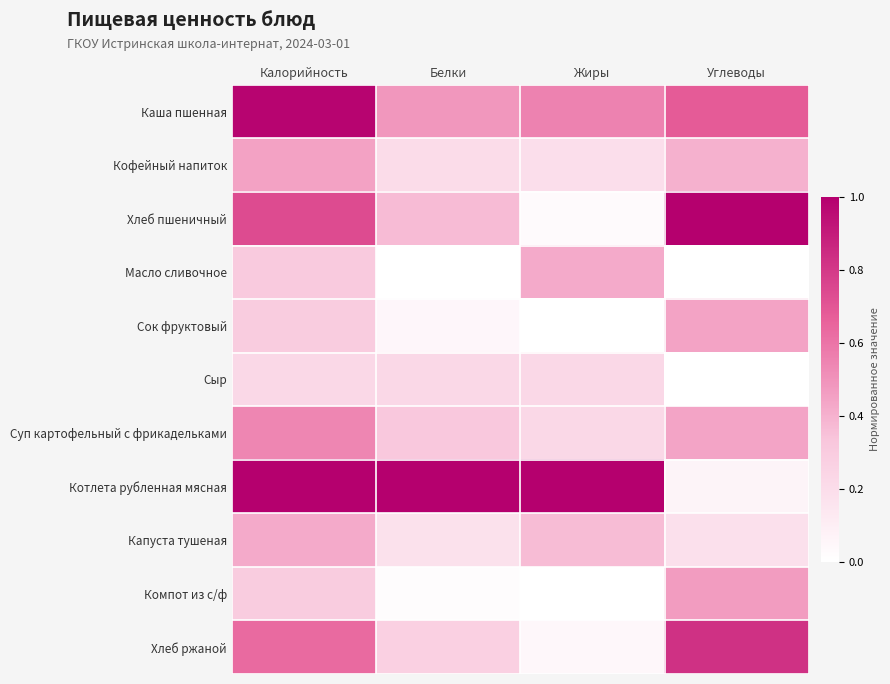

Count the number of categories in the chart.

4